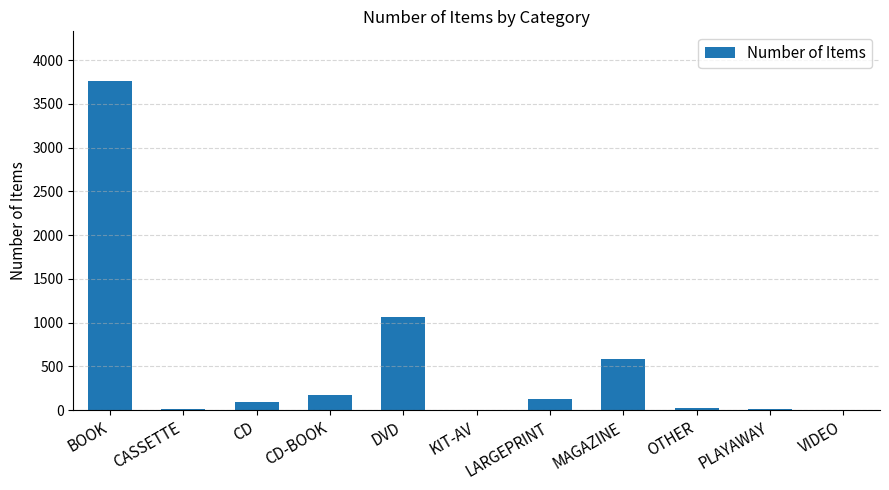

How many data points does each series have?

11